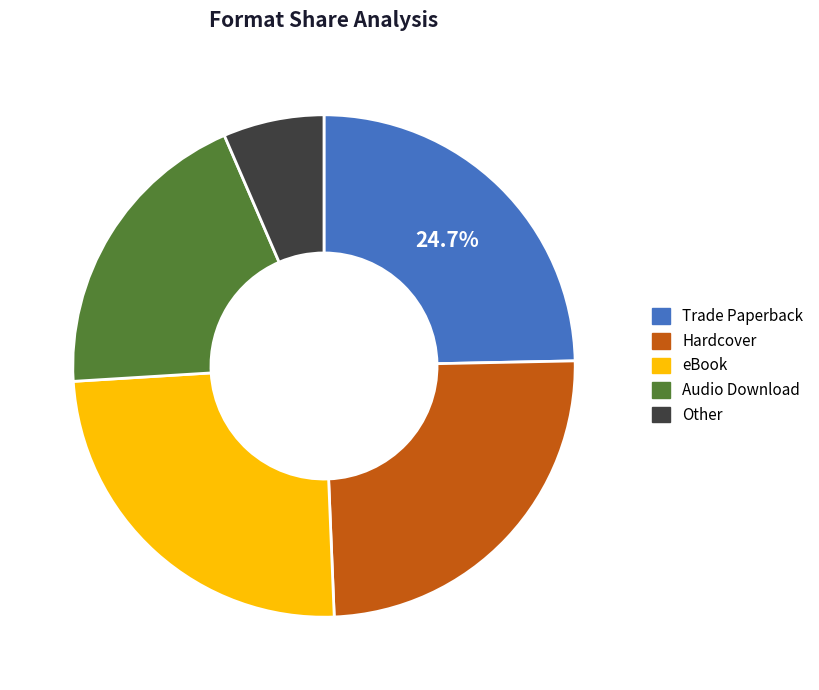

How many slices are in this pie chart?

5